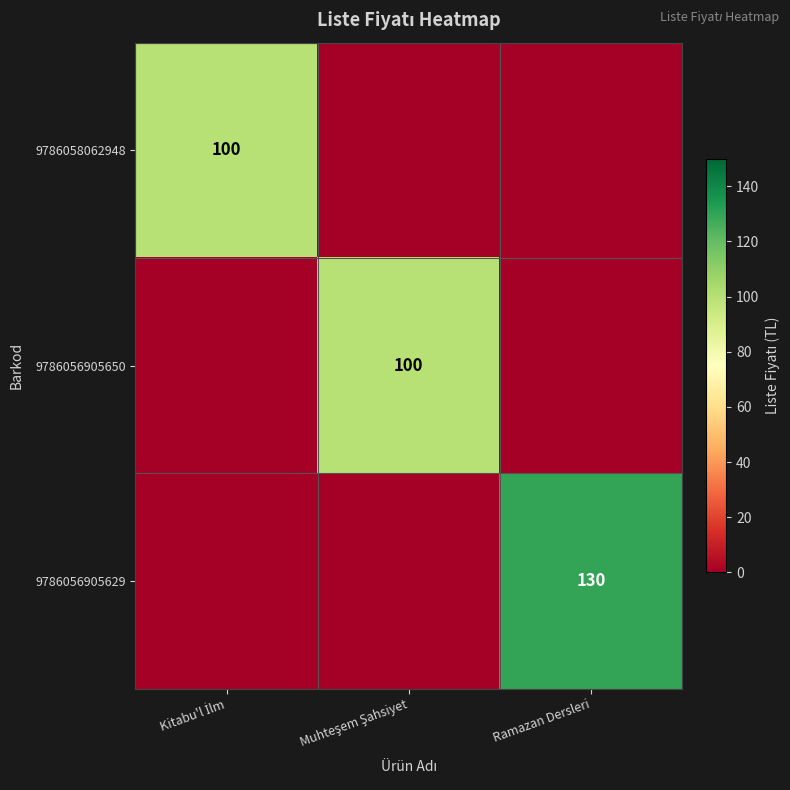

Rank the series at Muhteşem Şahsiyet from highest to lowest value.

9786056905650, 9786058062948, 9786056905629